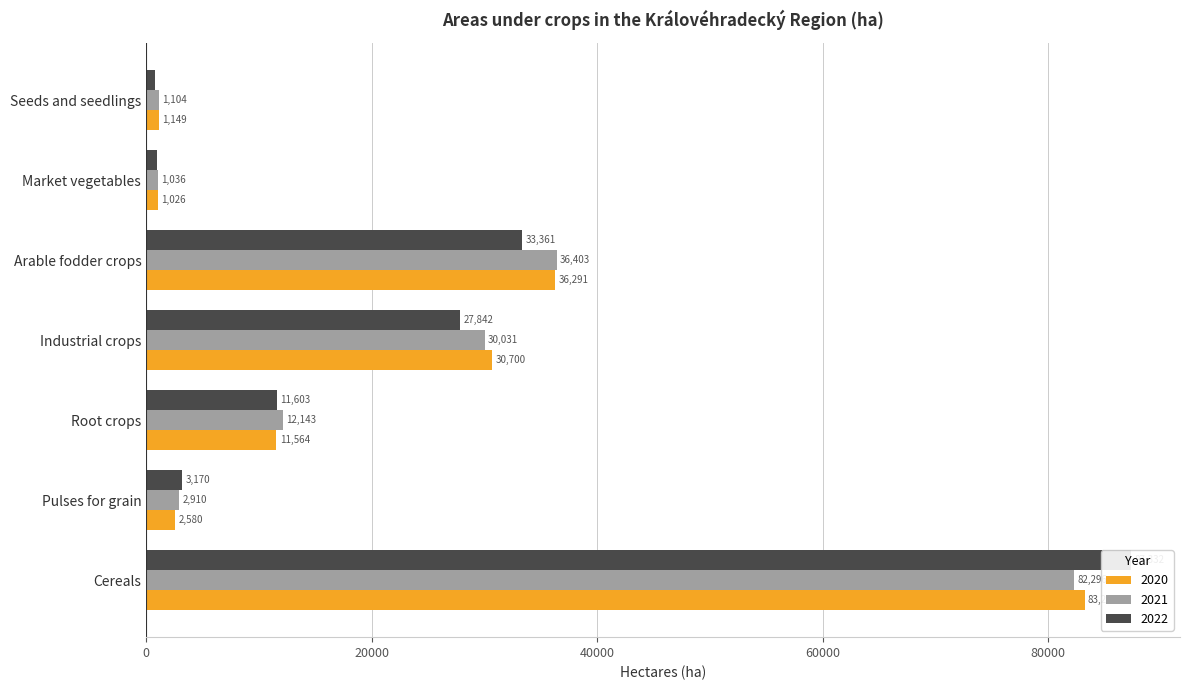

Reading left to right, extract all data points from this chart.

2020: Cereals=83234.0	Pulses for grain=2579.7	Root crops=11563.7	Industrial crops=30700.1	Arable fodder crops=36290.8	Market vegetables=1026.2	Seeds and seedlings=1148.8
2021: Cereals=82296.4	Pulses for grain=2910.2	Root crops=12143.2	Industrial crops=30030.7	Arable fodder crops=36403.1	Market vegetables=1036.3	Seeds and seedlings=1103.6
2022: Cereals=87331.7	Pulses for grain=3170.1	Root crops=11603.1	Industrial crops=27841.5	Arable fodder crops=33361.1	Market vegetables=955.2	Seeds and seedlings=760.1